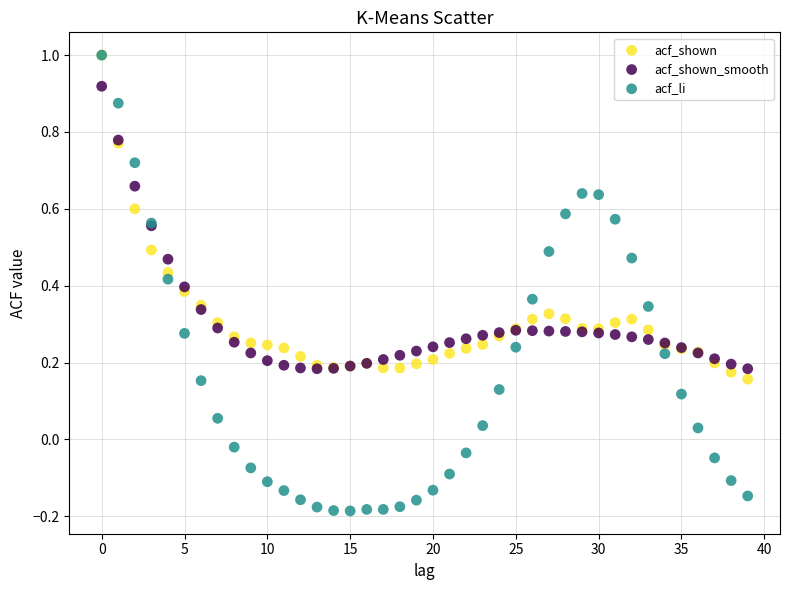

What are all the series names shown in the legend?

acf_shown, acf_shown_smooth, acf_li